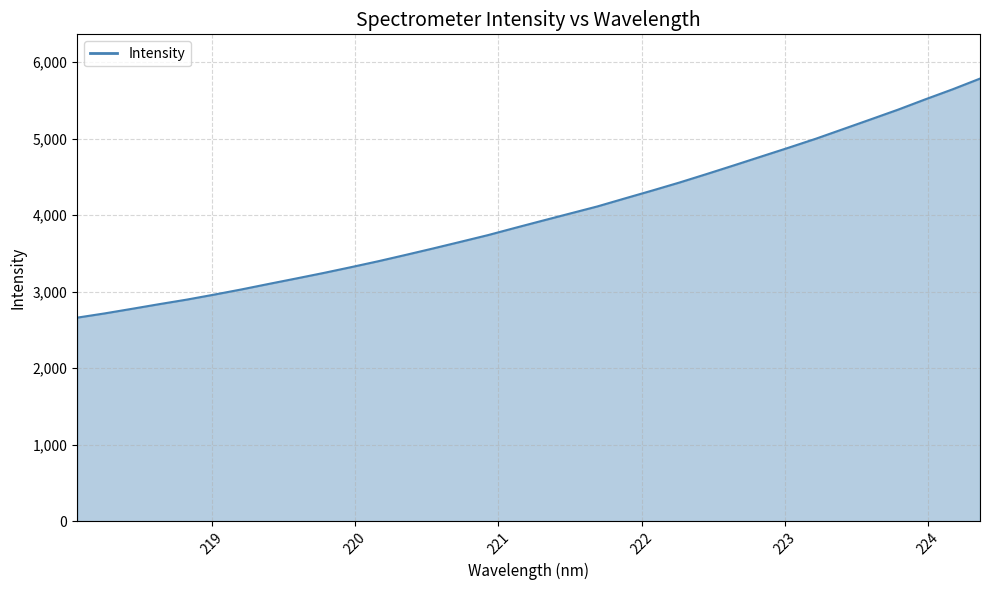

What is the maximum value shown in the chart?

5784.1